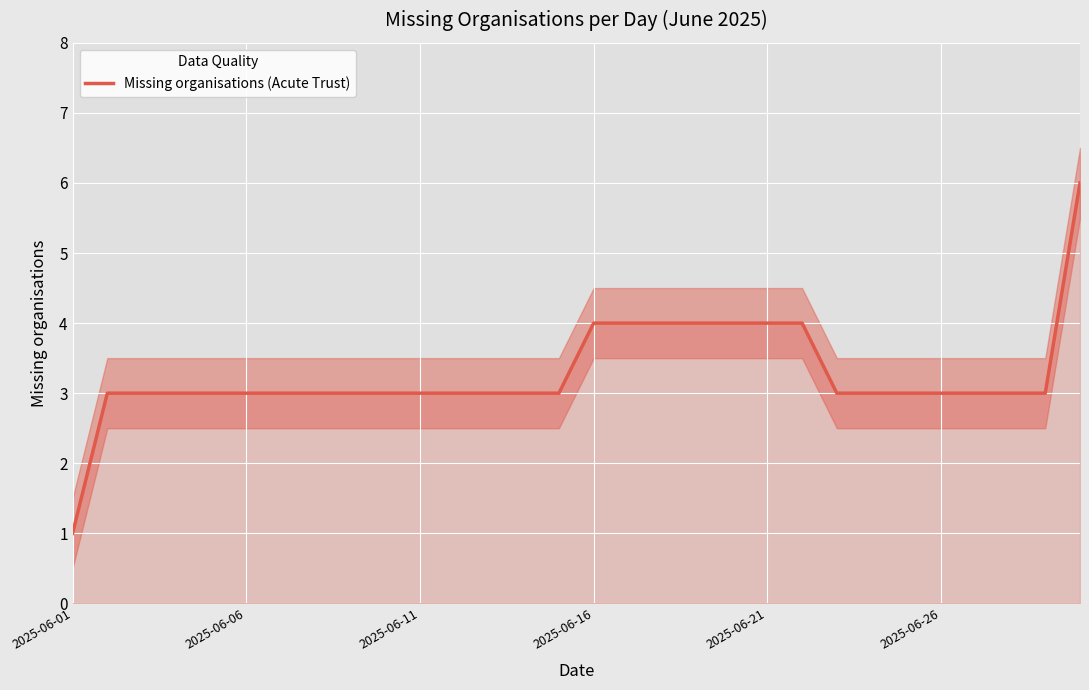

Count the values in the range 3 to 4.

28